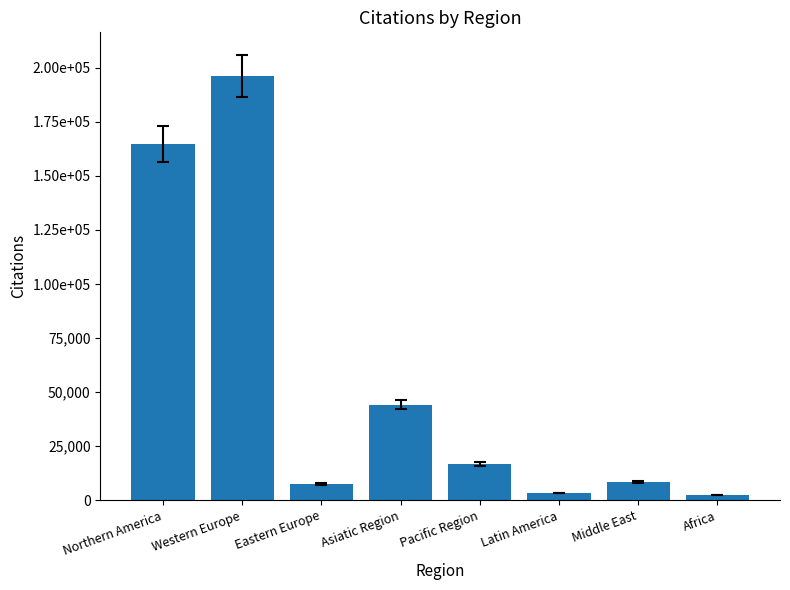

What is the minimum value shown in the chart?

2410